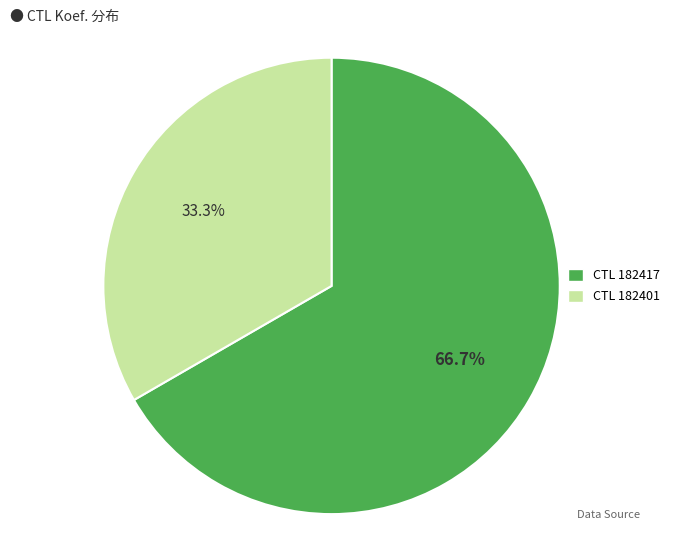

Is there a majority slice in this chart?

Yes